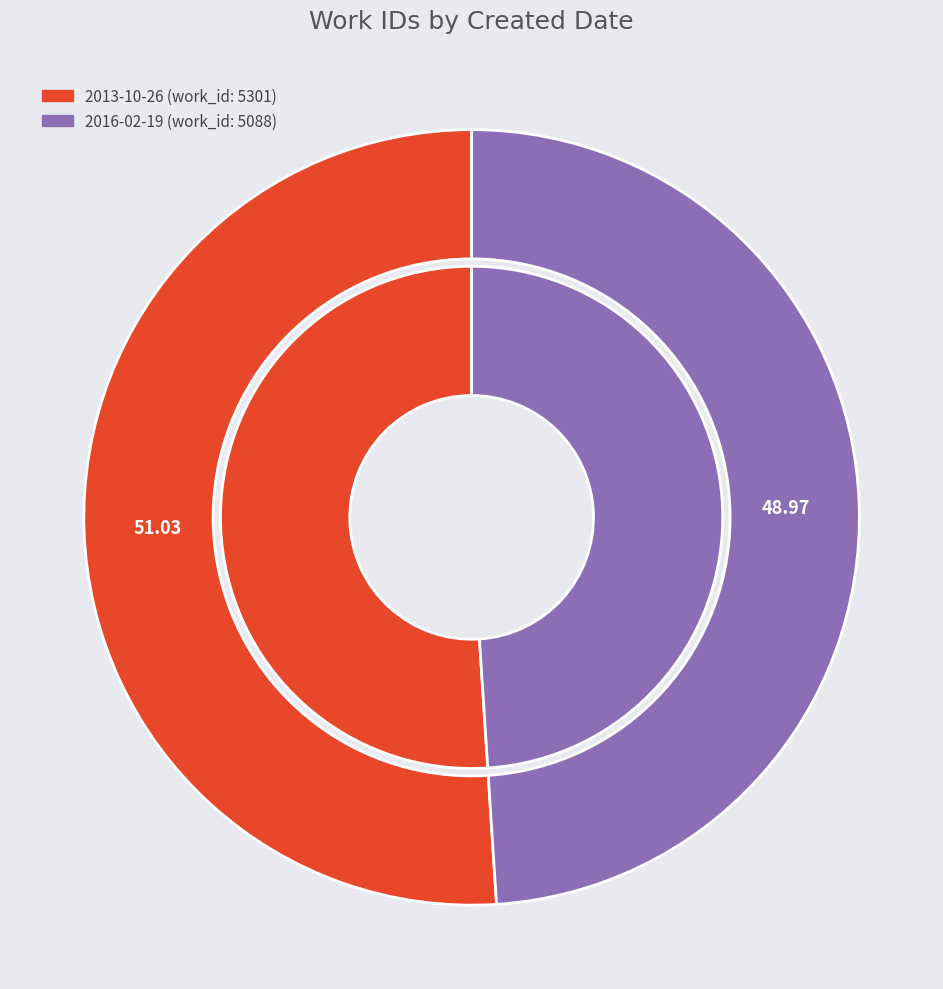

Combined, do 2013-10-26 and 2016-02-19 account for over 50%?

Yes